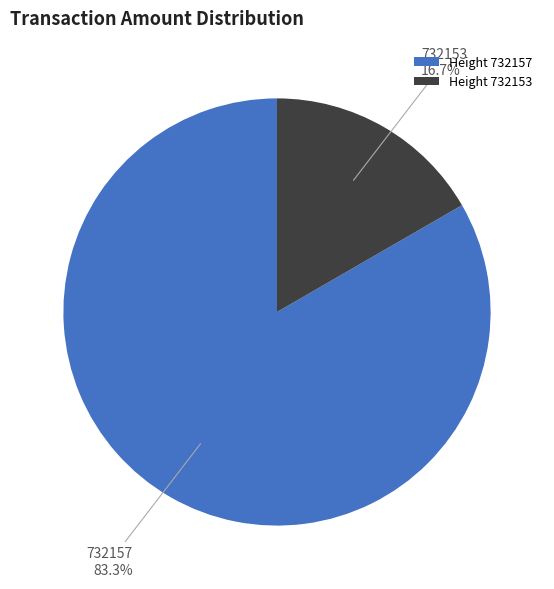

Combined, do Height 732153 and Height 732157 account for over 50%?

Yes